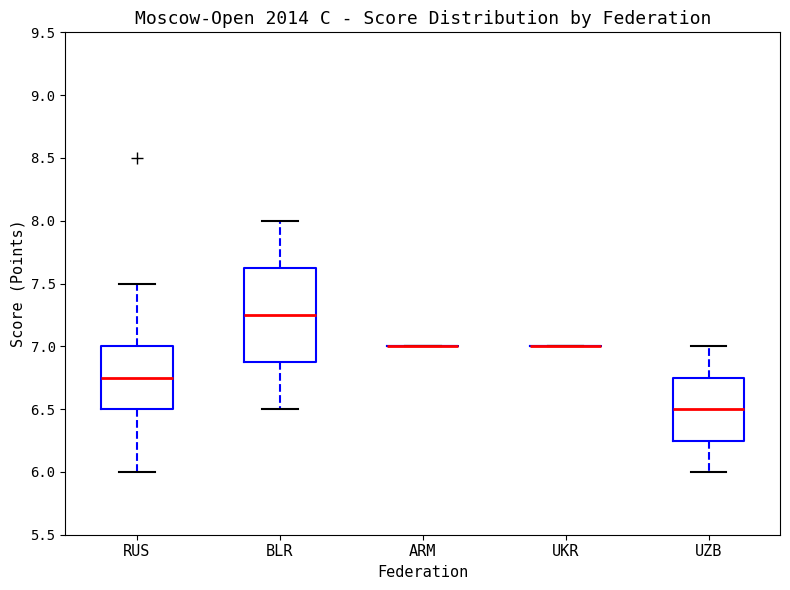

Reading left to right, transcribe this box plot: for each box, give where its median line is, the range the box spans, and where its two whiskers end, as read against the y-axis. The values are not printed on the chart, so give them approximately, as read against the axis.

RUS: median 6.75, box 6.50 to 7.00, whiskers 6.00 to 7.50
BLR: median 7.25, box 6.90 to 7.65, whiskers 6.50 to 8.00
ARM: box collapsed to a line at 7.00, whiskers 7.00 to 7.00
UKR: box collapsed to a line at 7.00, whiskers 7.00 to 7.00
UZB: median 6.50, box 6.25 to 6.75, whiskers 6.00 to 7.00